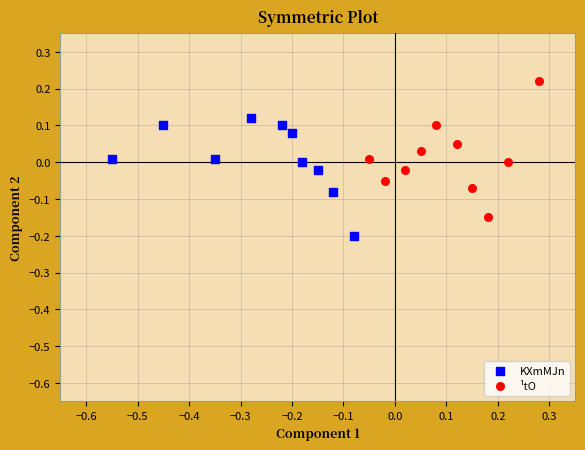

Which series reaches the minimum Y coordinate?

KXmMJn